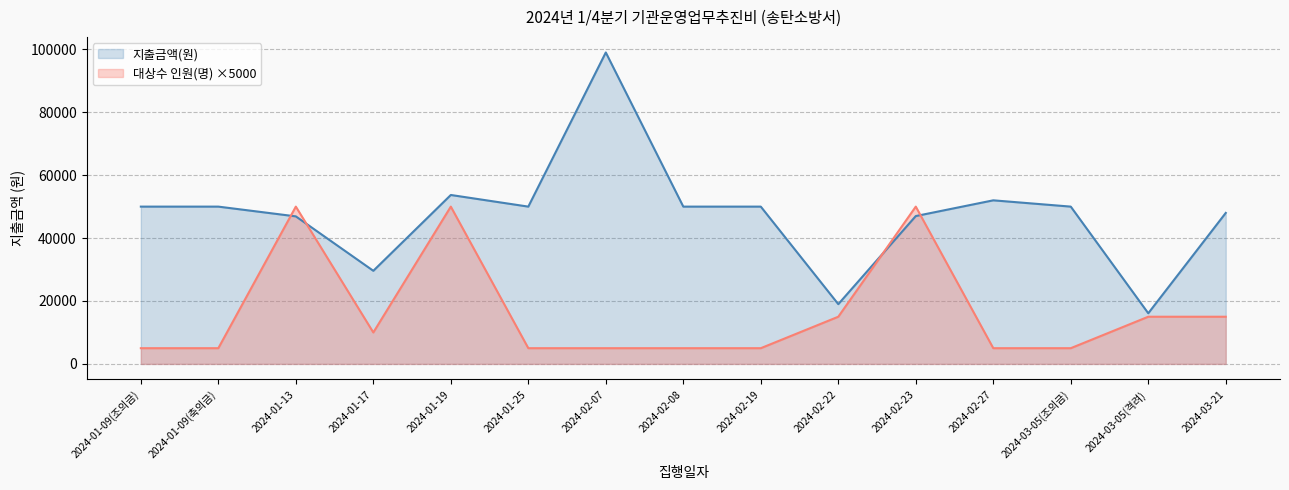

How many intersections are there between 대상수 인원(명) and 지출금액(원)?

4